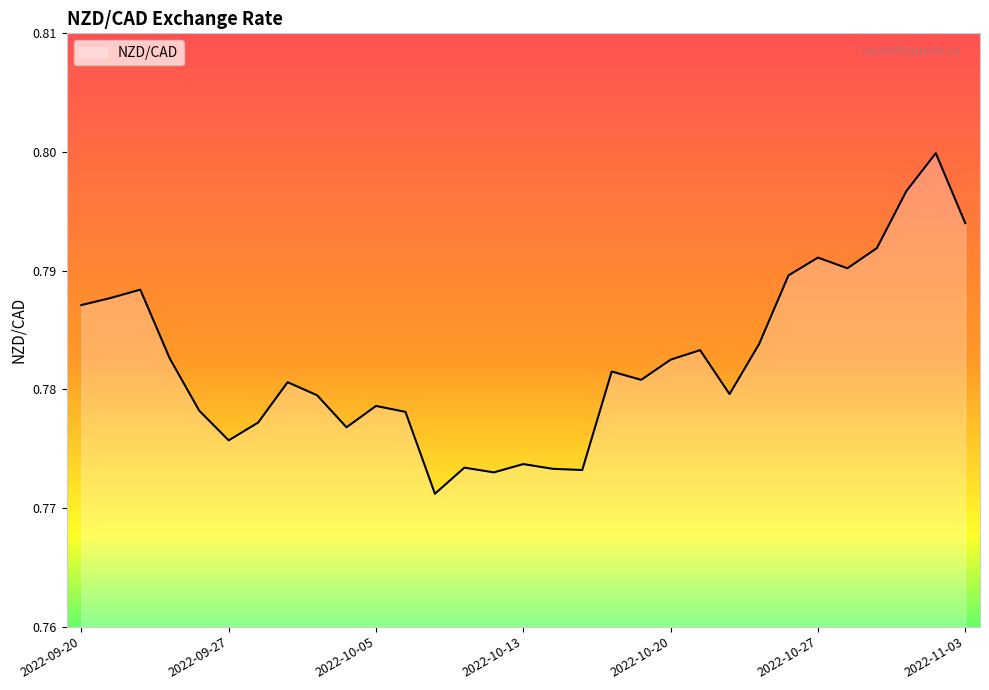

What is the label of the 12th point from the right?

2022-10-19